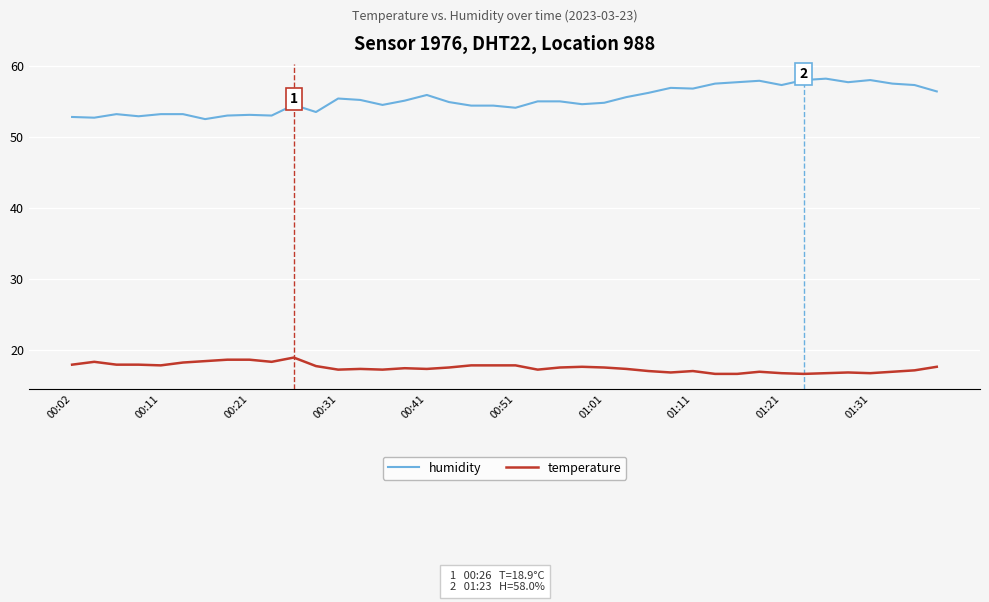

Which series has the largest total across all categories?

humidity